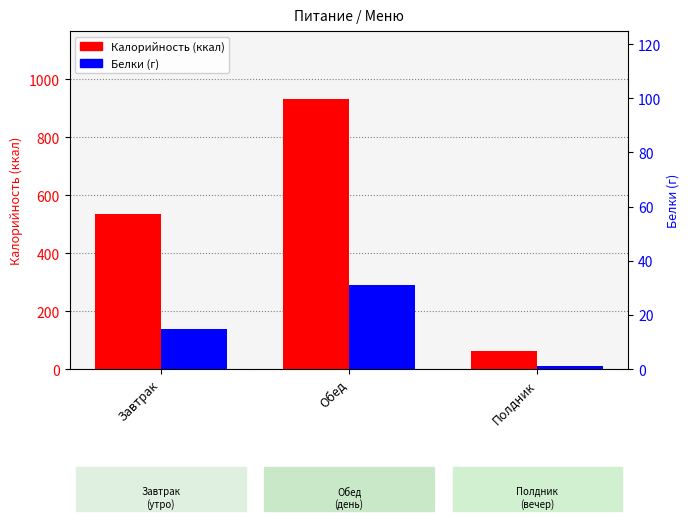

What is the spread (max minus min) of values at Обед?

901.8